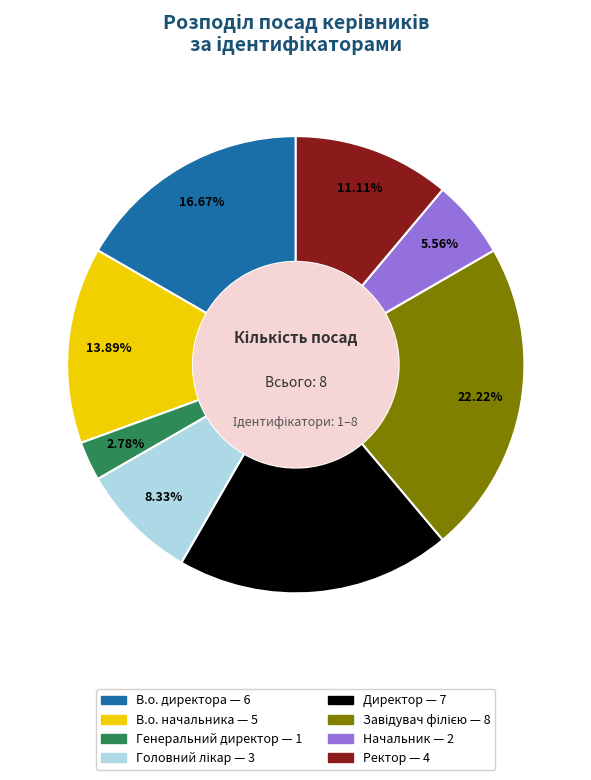

The В.о. директора slice represents 17% of the pie. True or false?

True